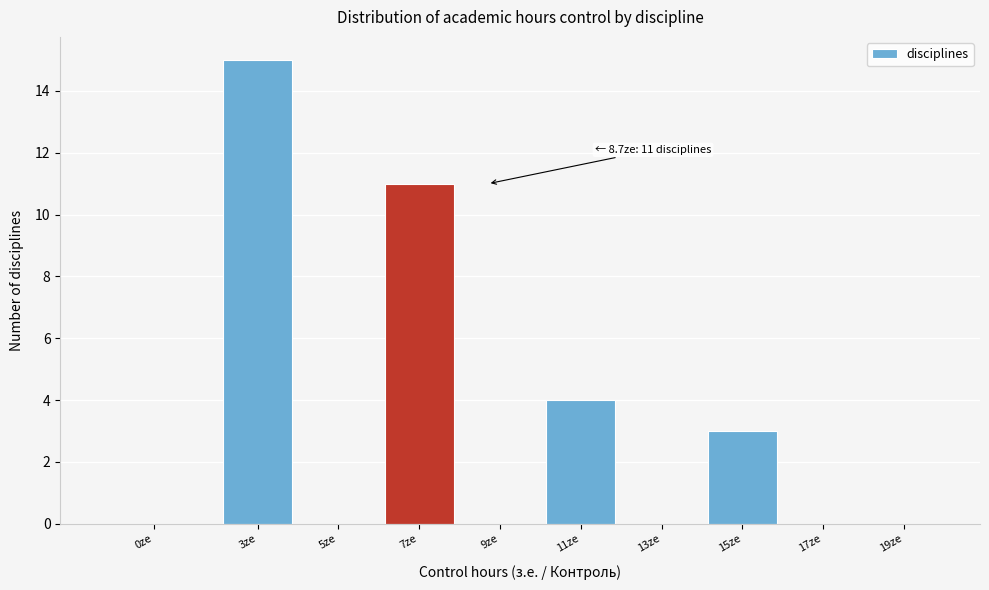

Reading right to left, what are all the values shown in this chart?

19ze=0	17ze=0	15ze=3	13ze=0	11ze=4	9ze=0	7ze=11	5ze=0	3ze=15	0ze=0